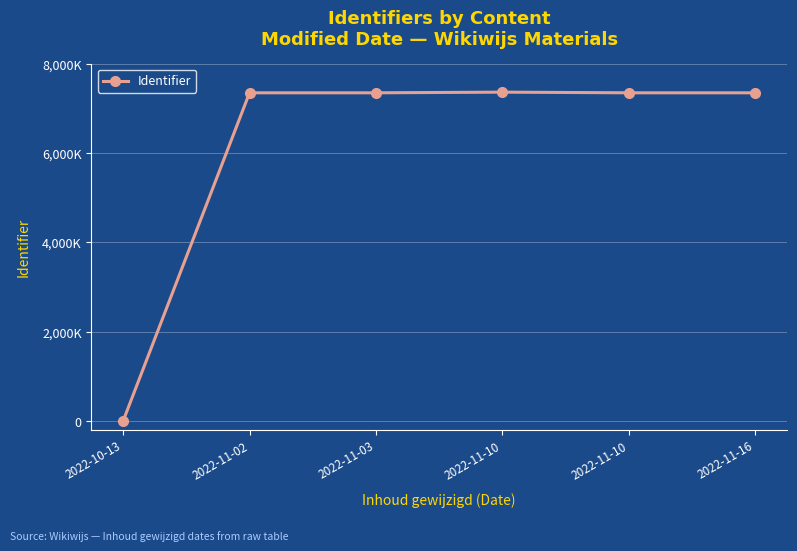

The value at 2022-11-10 is 4193818. True or false?

False